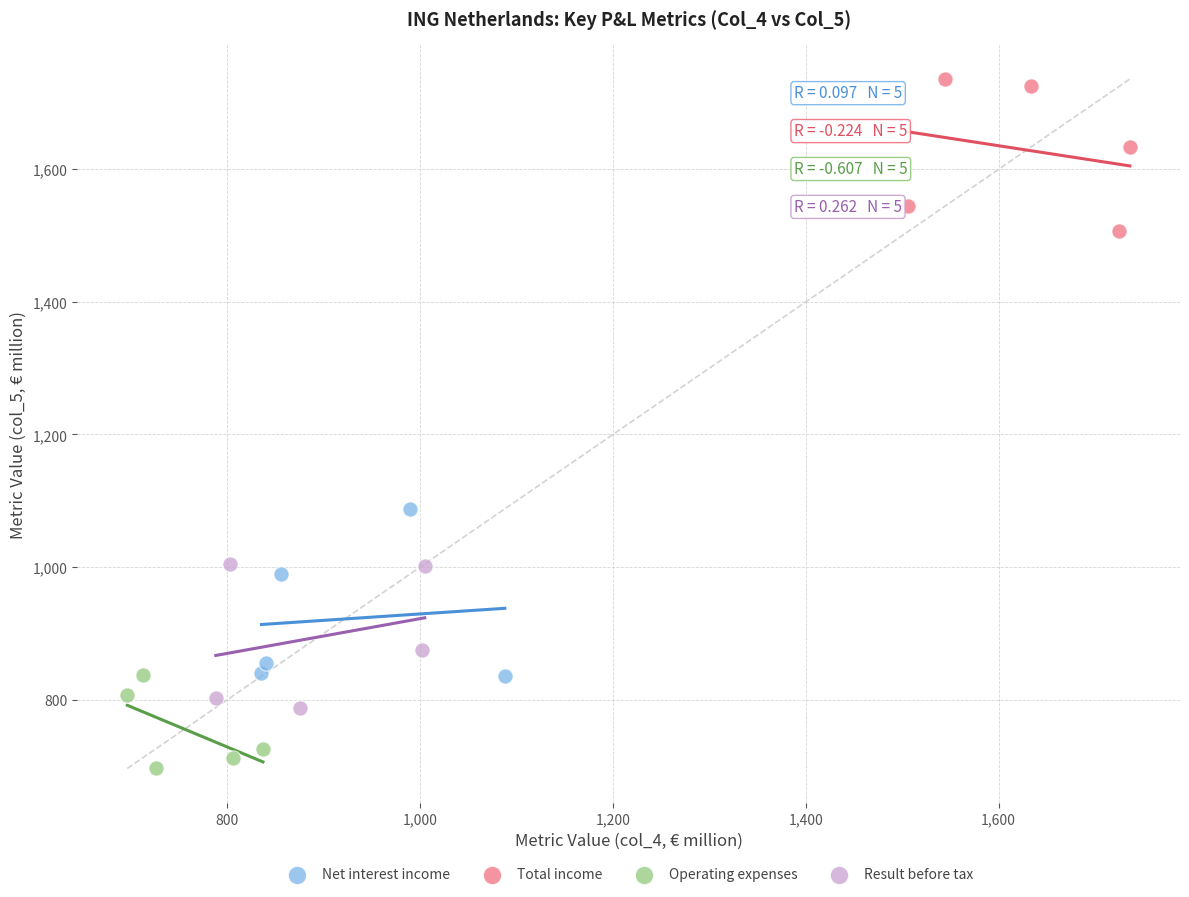

Which series reaches the minimum Y coordinate?

Operating expenses